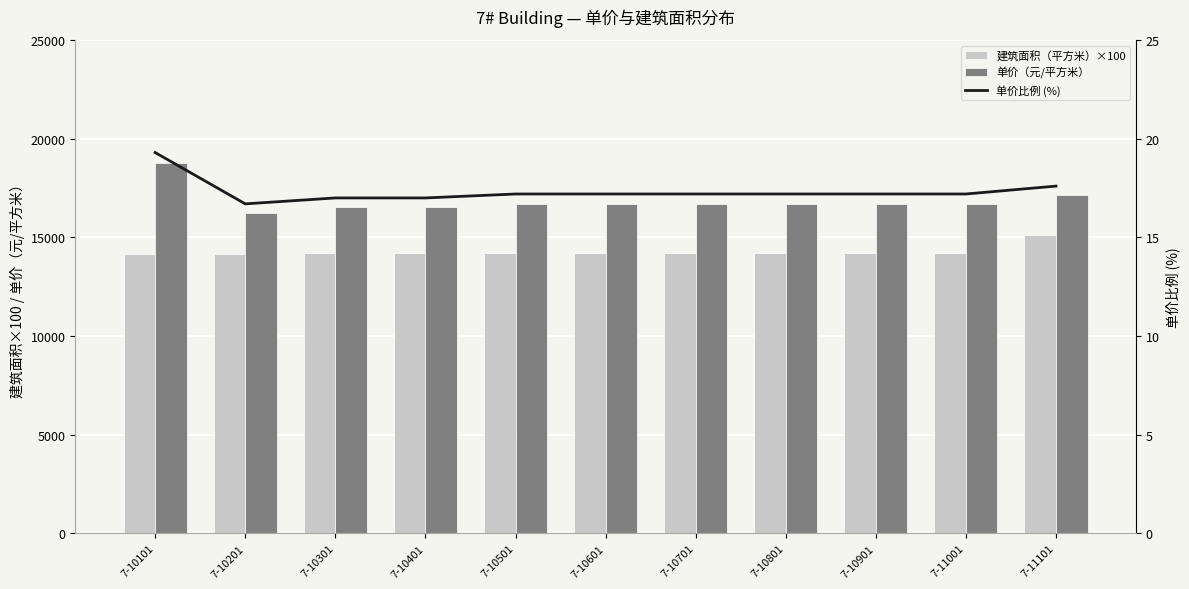

What is the greatest value displayed?

18775.0